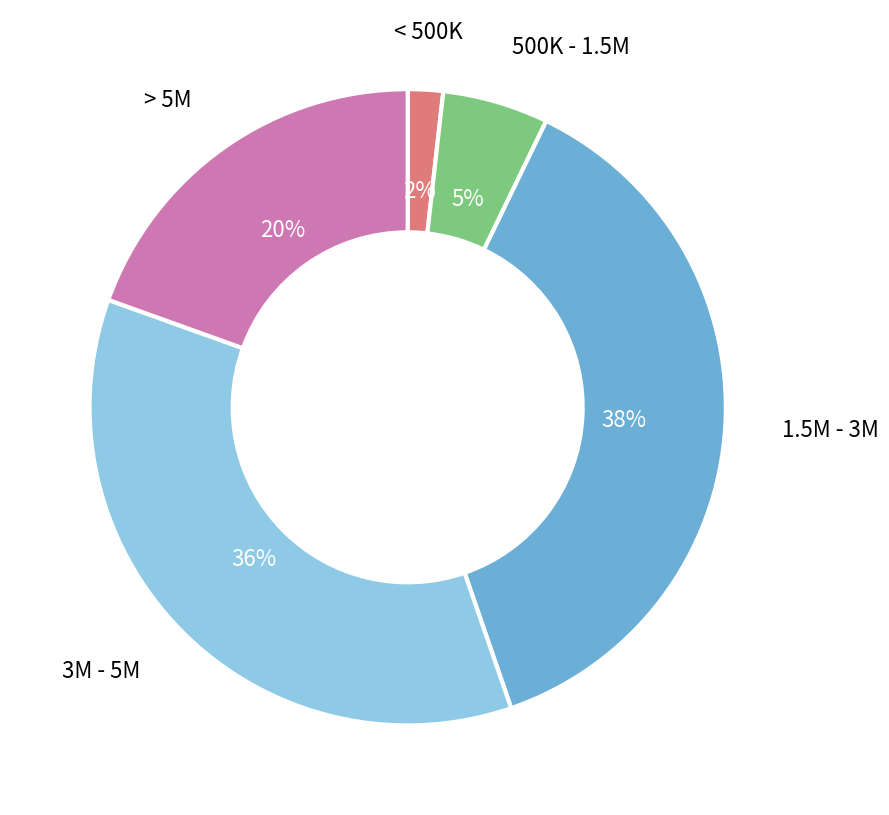

How many slices are in this pie chart?

5